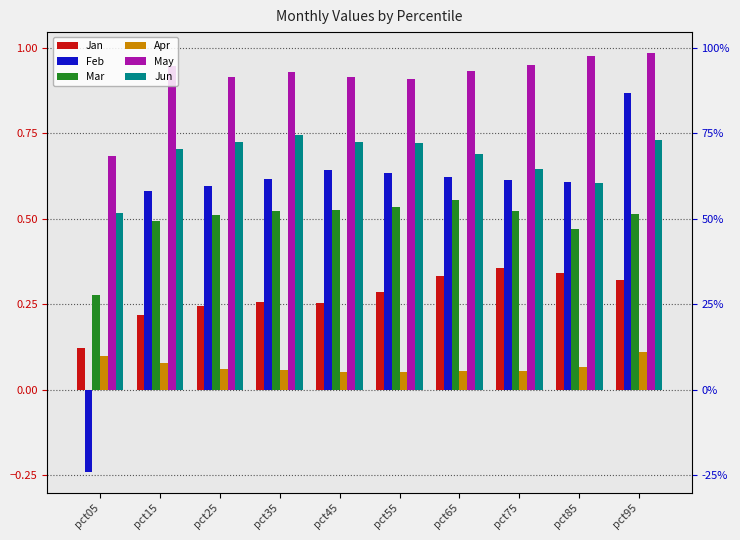

Is the value of Feb at pct95 greater than the value of Mar at pct95?

Yes